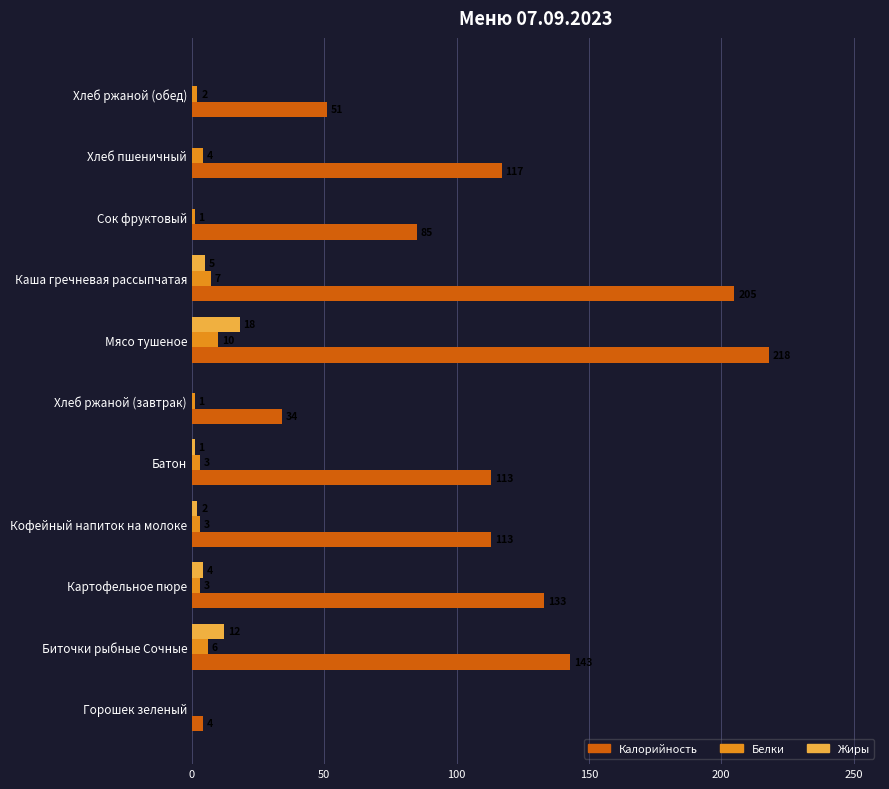

What is the greatest value displayed?

218